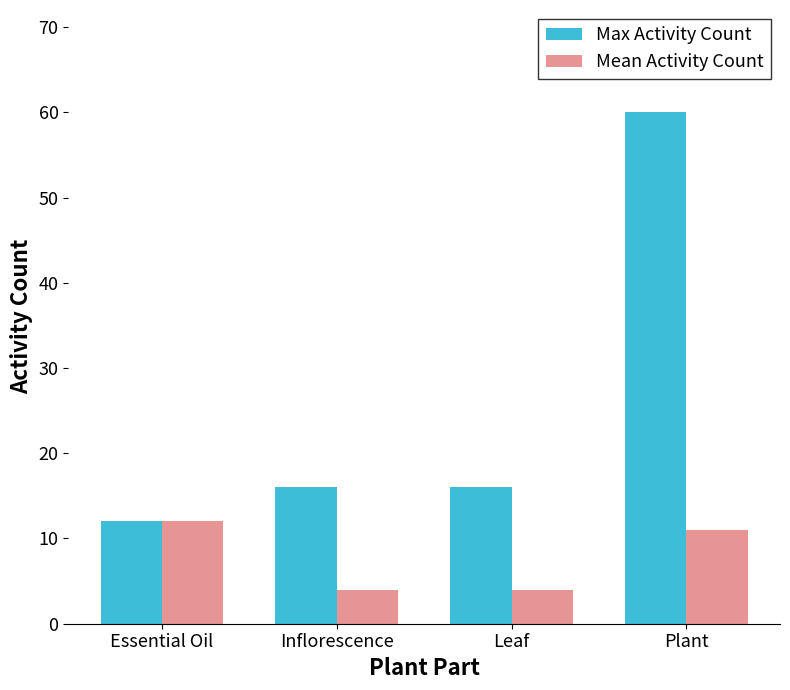

What is the label of the 3rd bar from the left?

Leaf